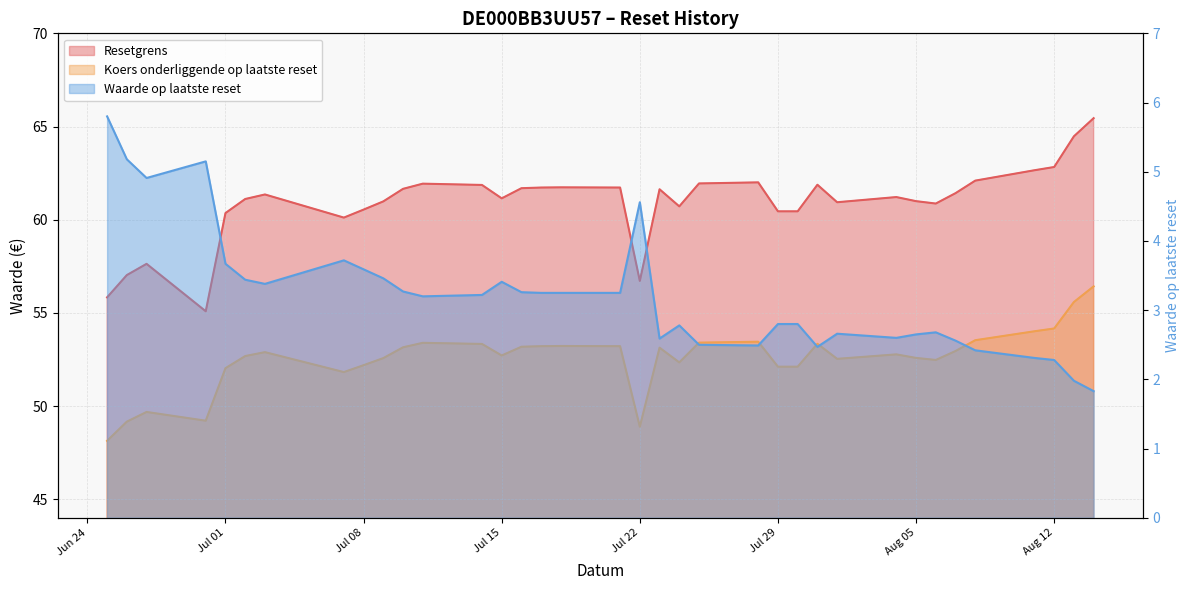

What is the difference between the second highest and minimum values in the Waarde op laatste reset series?

3.3